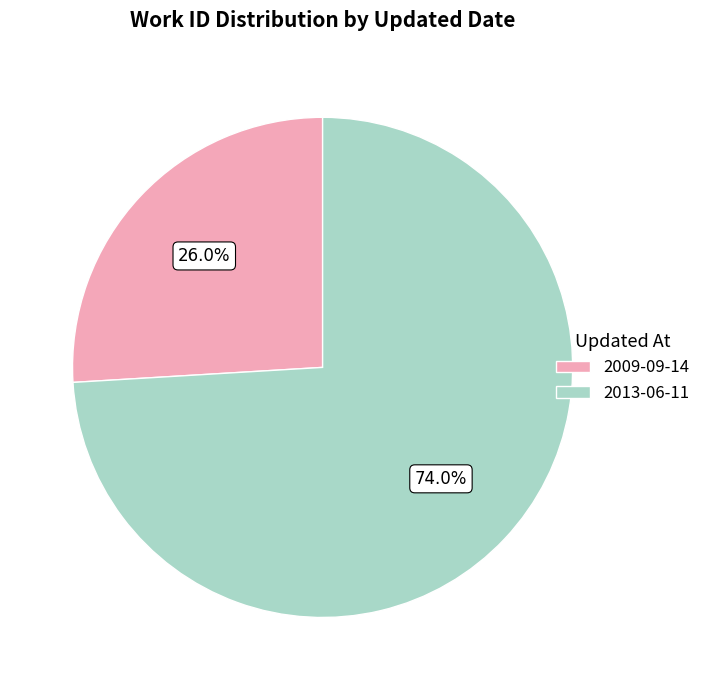

Rank the categories by value from lowest to highest.

2009-09-14, 2013-06-11